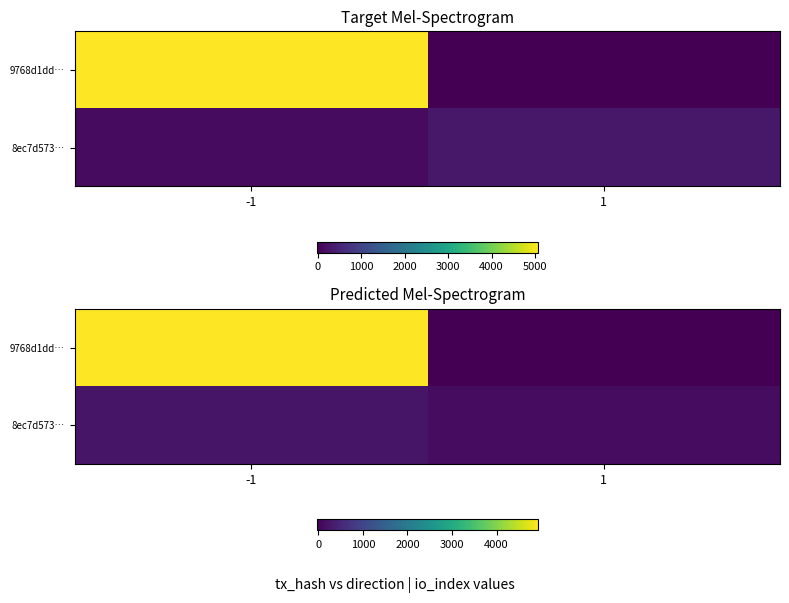

The value of 9768d1dd… at -1 is 8481.9. True or false?

False